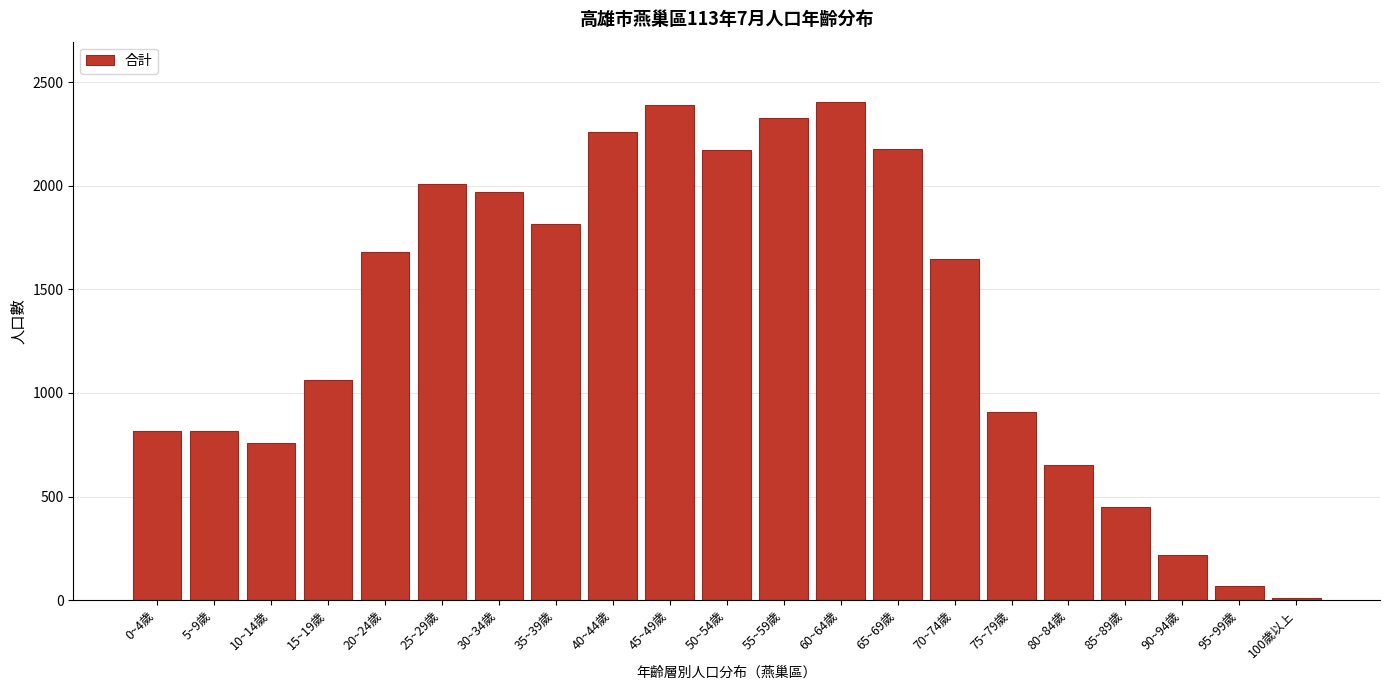

Is it true that the value at 80~84歲 is 214?

False